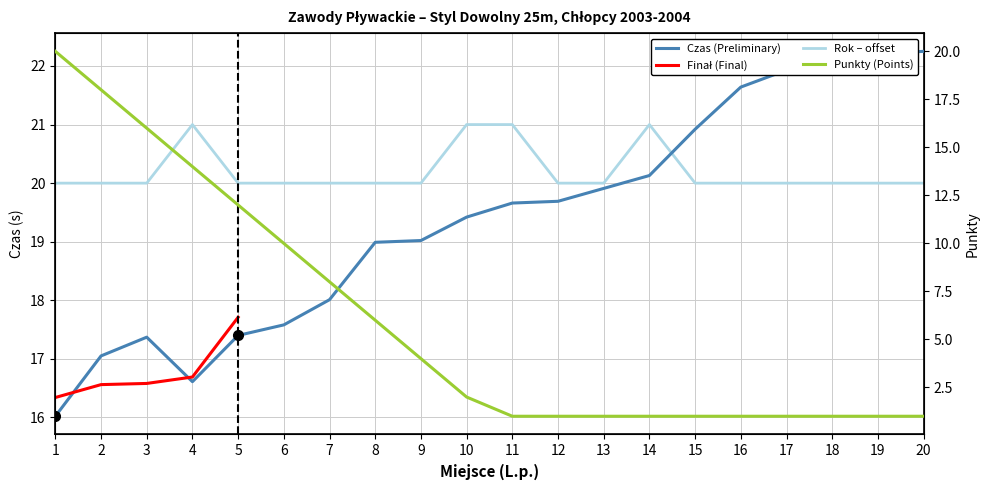

The value of Punkty (Points) at 18 is 1.0. True or false?

True